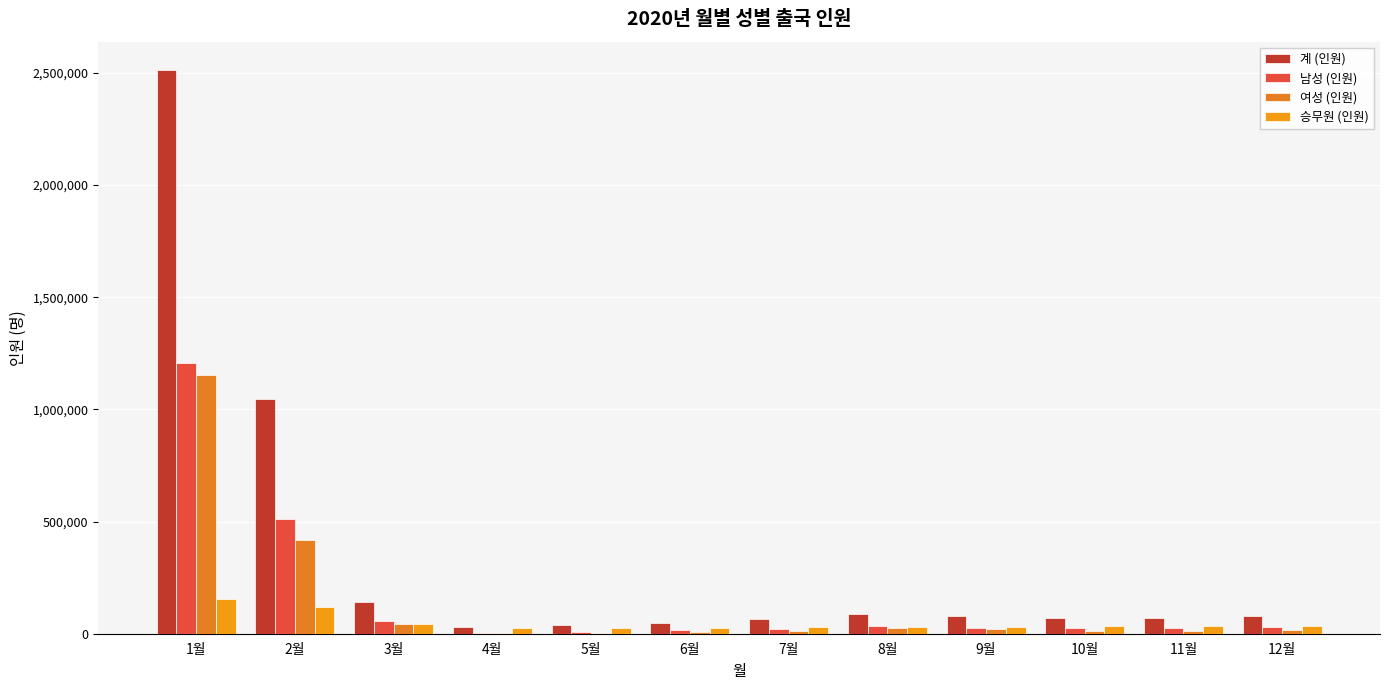

Are the bars horizontal?

No